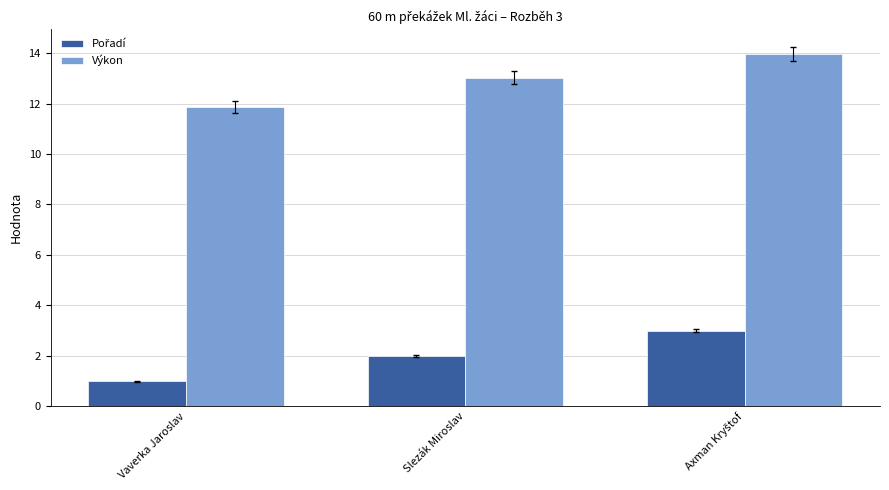

Does the chart contain any negative values?

No